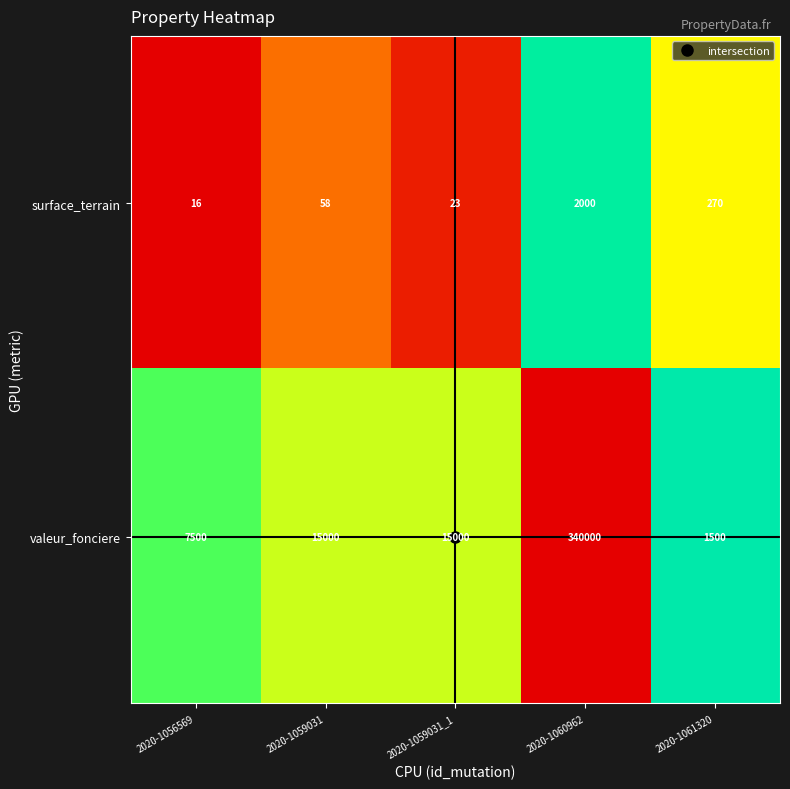

Which series changed the most between 2020-1059031 and 2020-1061320?

valeur_fonciere